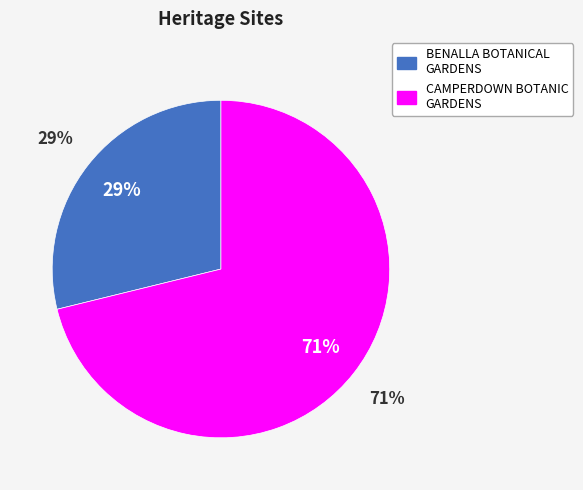

How many segments does this pie chart have?

2